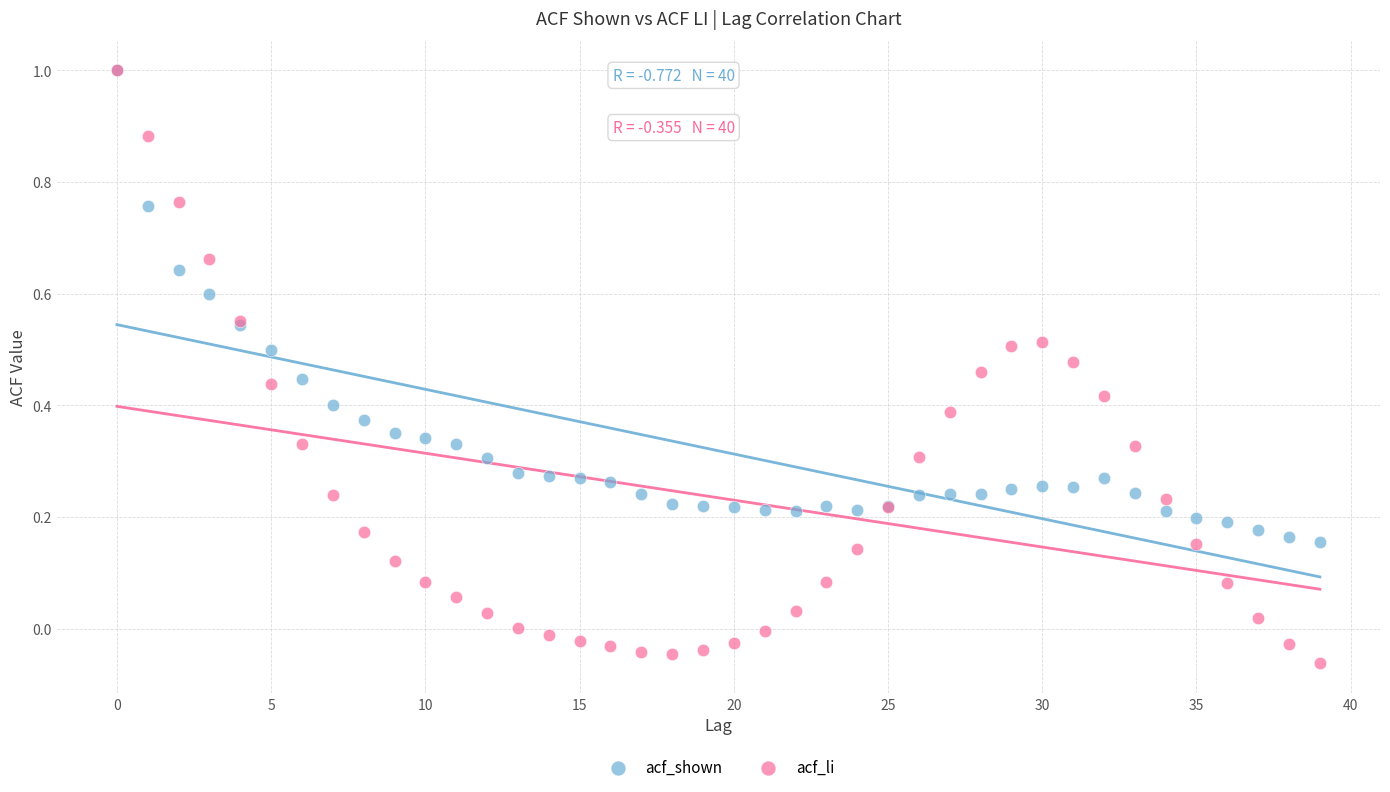

Which series reaches the minimum Y coordinate?

acf_li